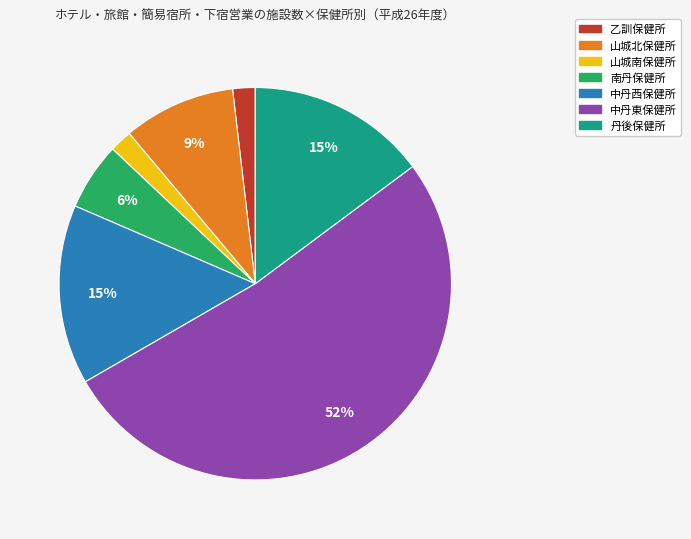

Count the number of slices in the pie.

7